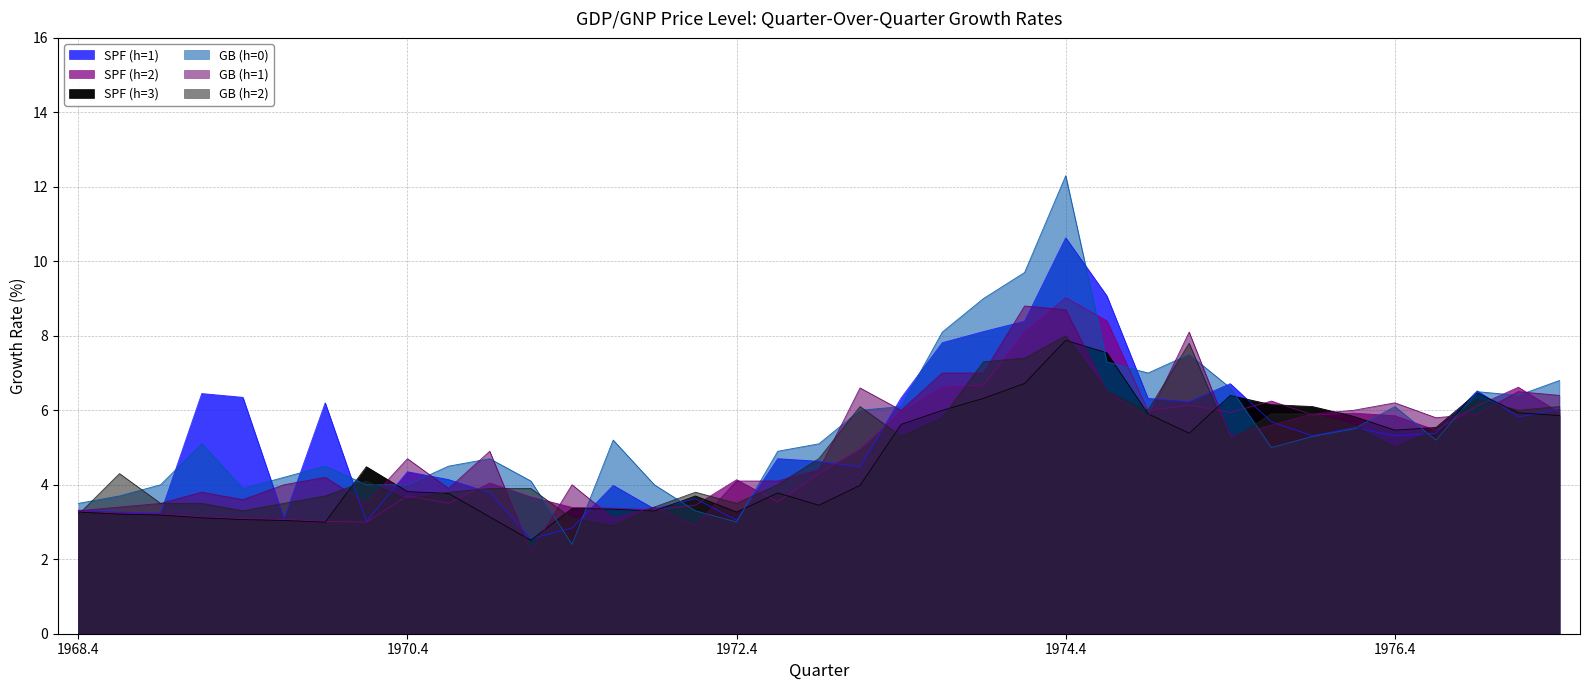

What is the sum of the SPF (h=2) values at 1976.3 and 1977.3?

12.5